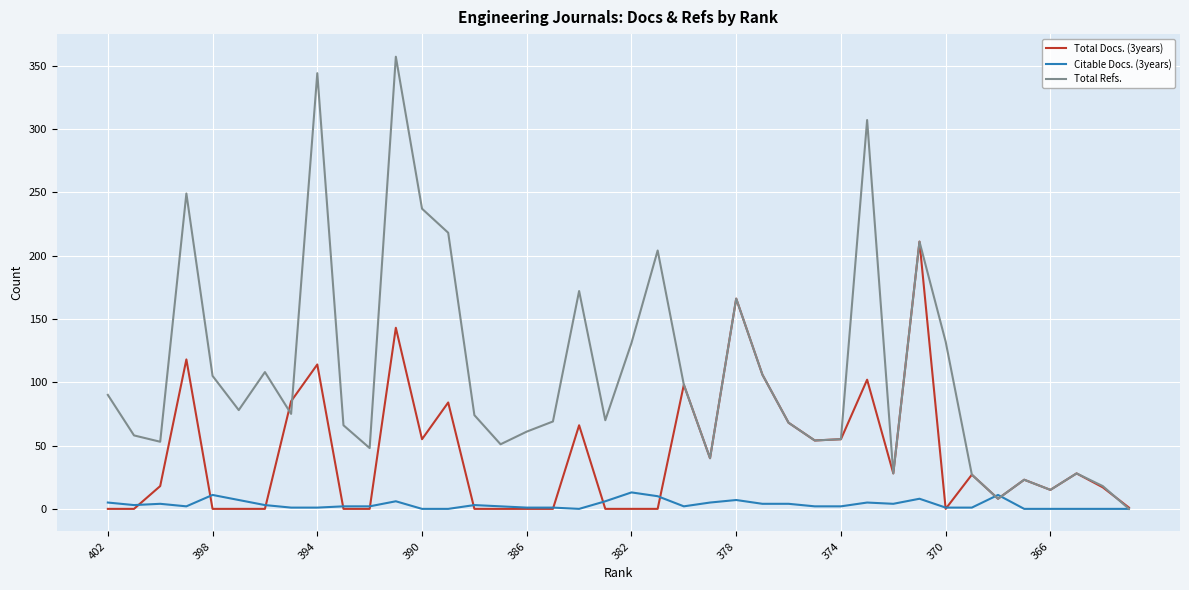

What is the sum of all Total Refs. values?

4302